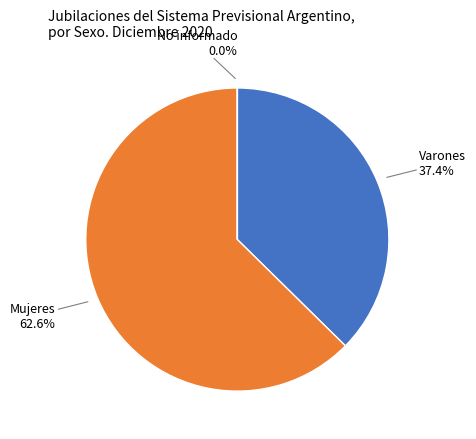

Which has a higher value, Varones or Mujeres?

Mujeres